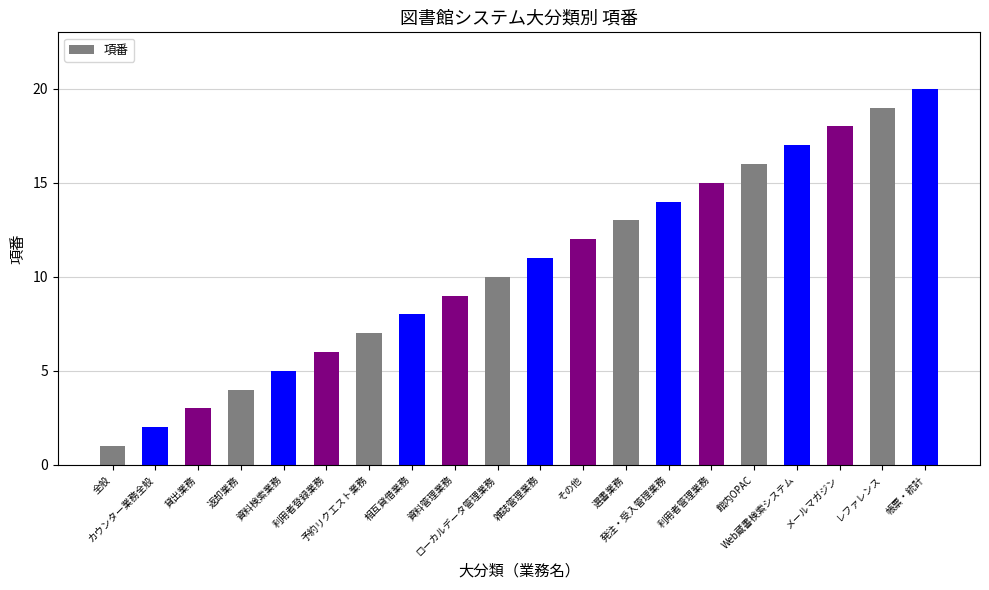

Are the bars grouped side by side (vs. stacked)?

No